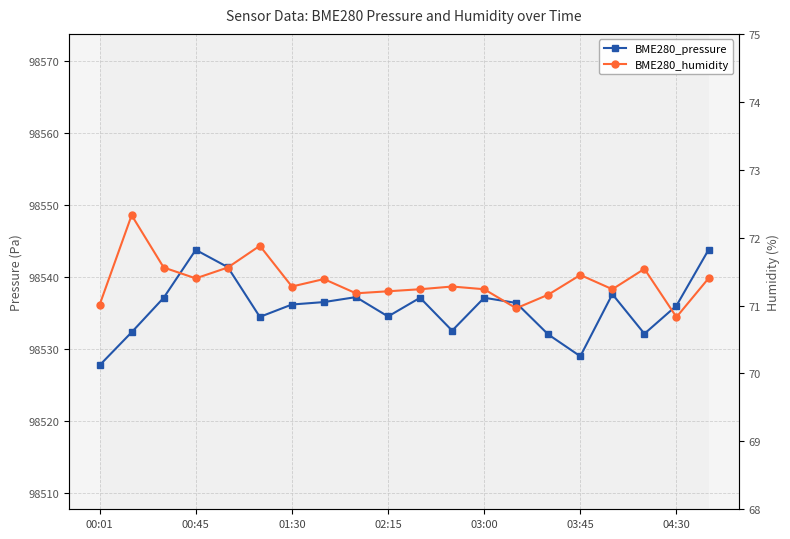

Rank the series at 00:01 from lowest to highest value.

BME280_humidity, BME280_pressure